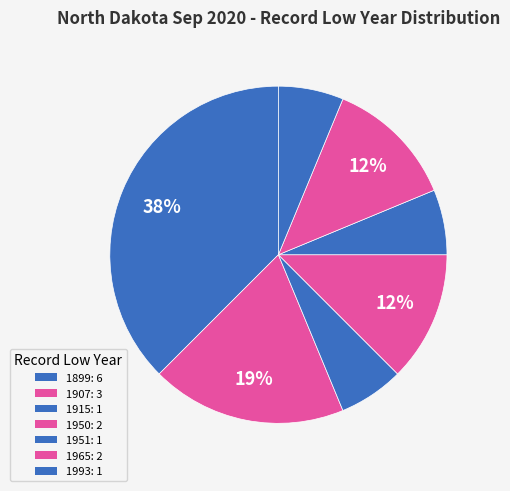

Is there any slice that represents more than half of the pie?

No